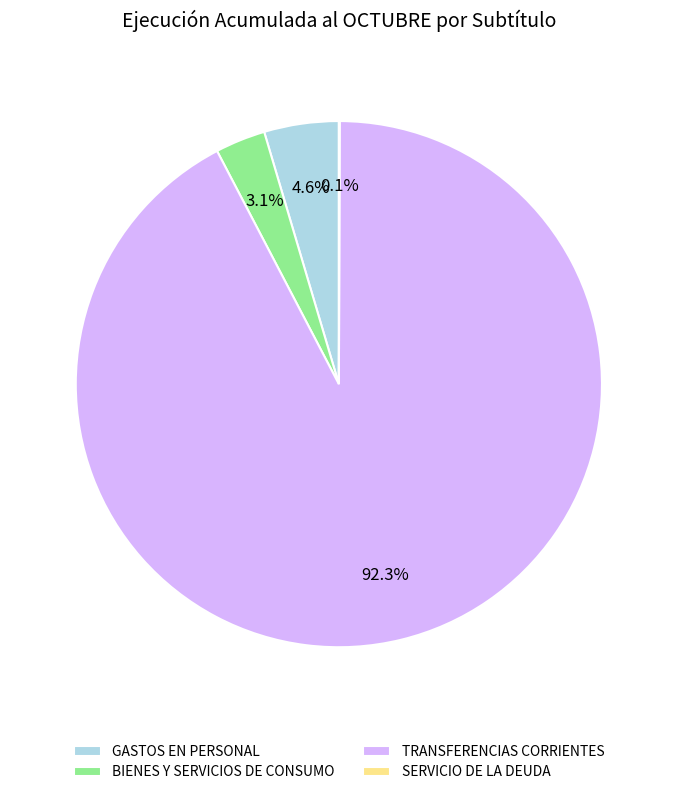

Which slice represents more than half of the pie?

TRANSFERENCIAS CORRIENTES